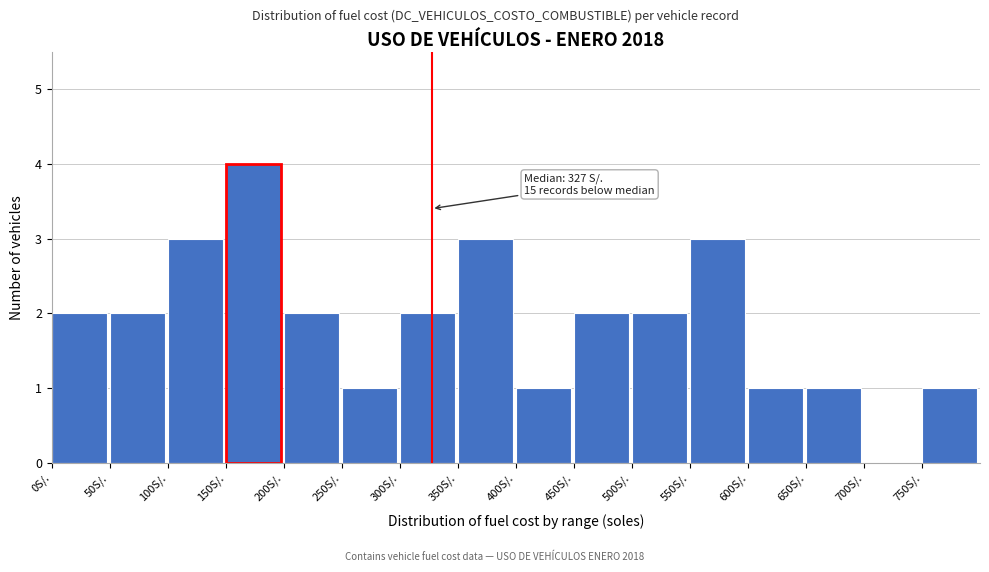

Which range on the x-axis has the tallest bar?

150 to 200